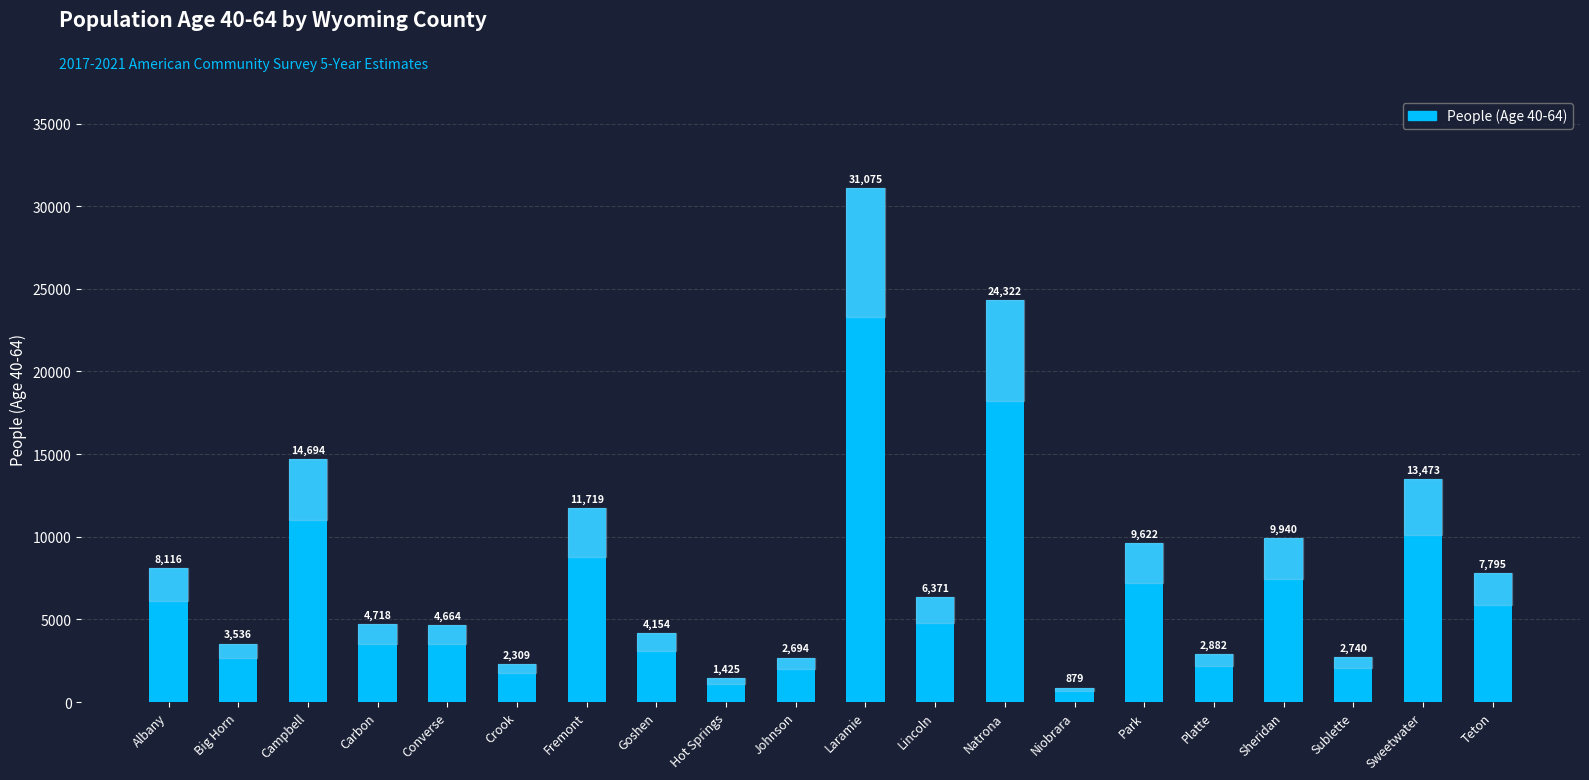

How many series are shown in this chart?

1